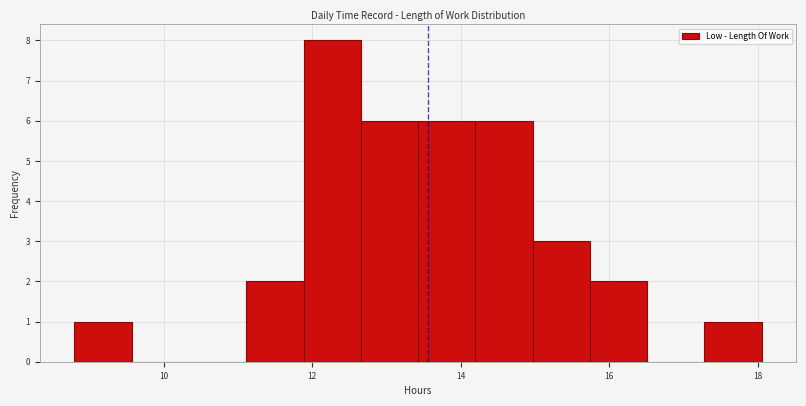

Read against the x-axis, roughly where is the centre of the tallest bar?

12.2